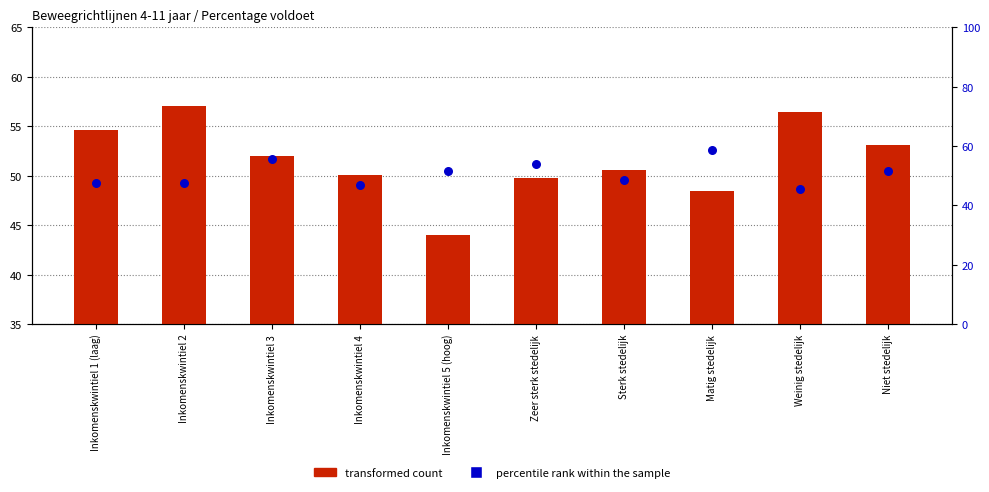

Which series has the largest Y range (max minus min)?

percentile rank within the sample